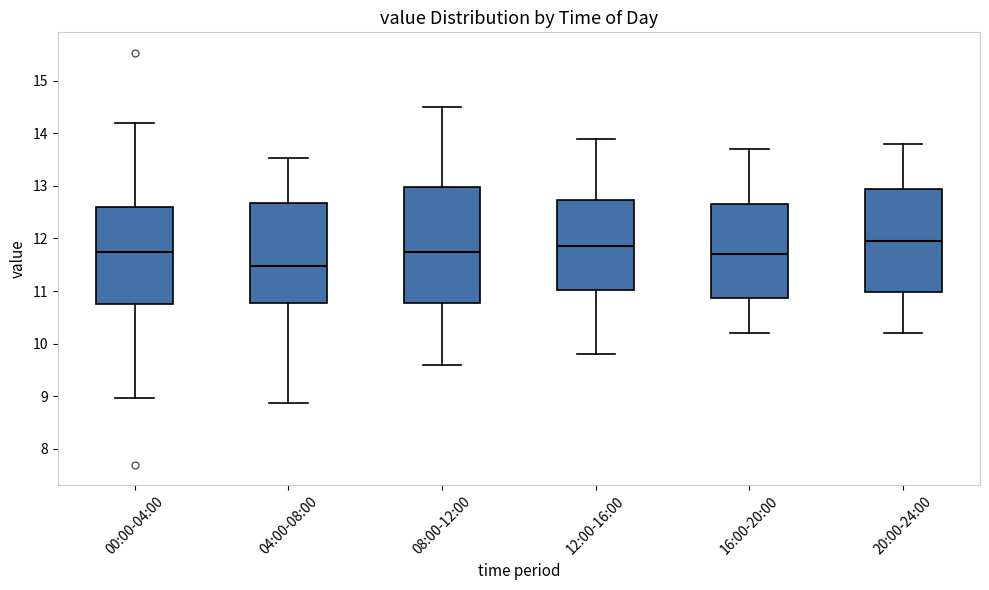

Comparing the boxes themselves (not the whiskers), which one is the tallest?

08:00-12:00